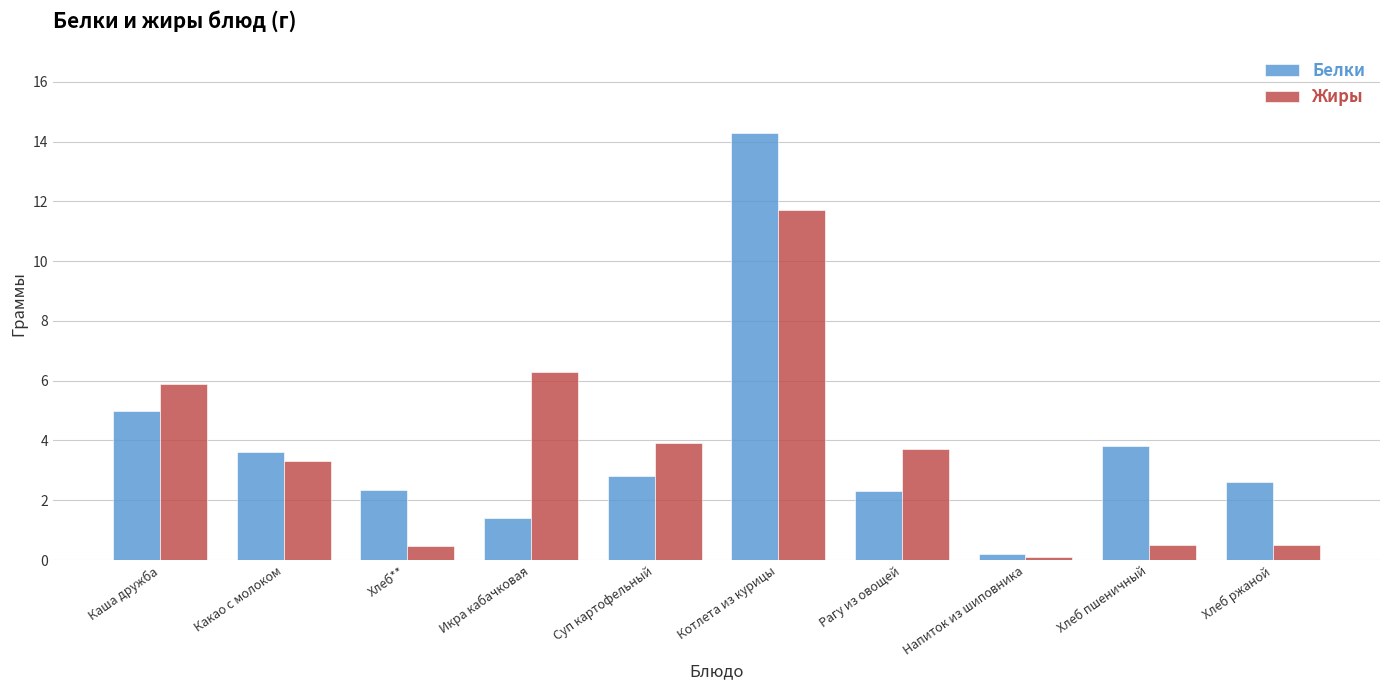

Is the value of Белки at Напиток из шиповника greater than the value of Жиры at Хлеб пшеничный?

No